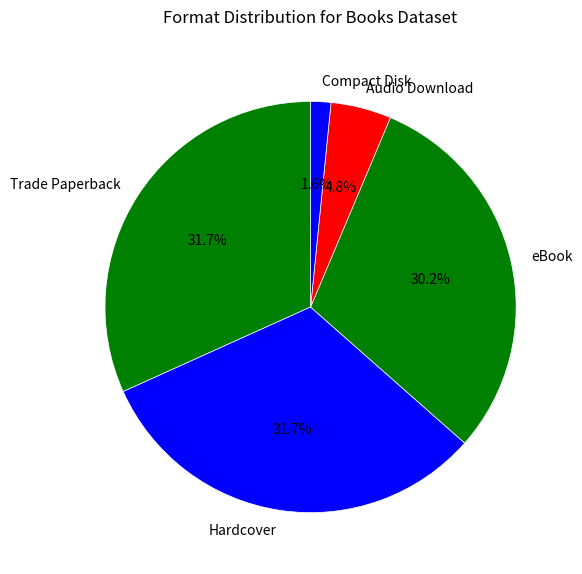

How many slices are in this pie chart?

5